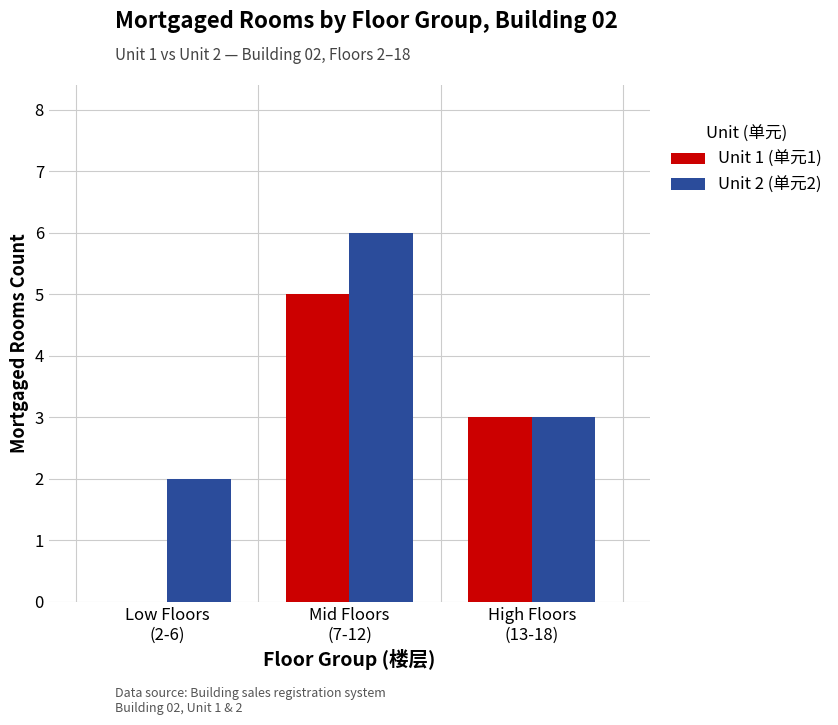

Is it true that Unit 2 (单元2) equals 1 at High Floors
(13-18)?

False